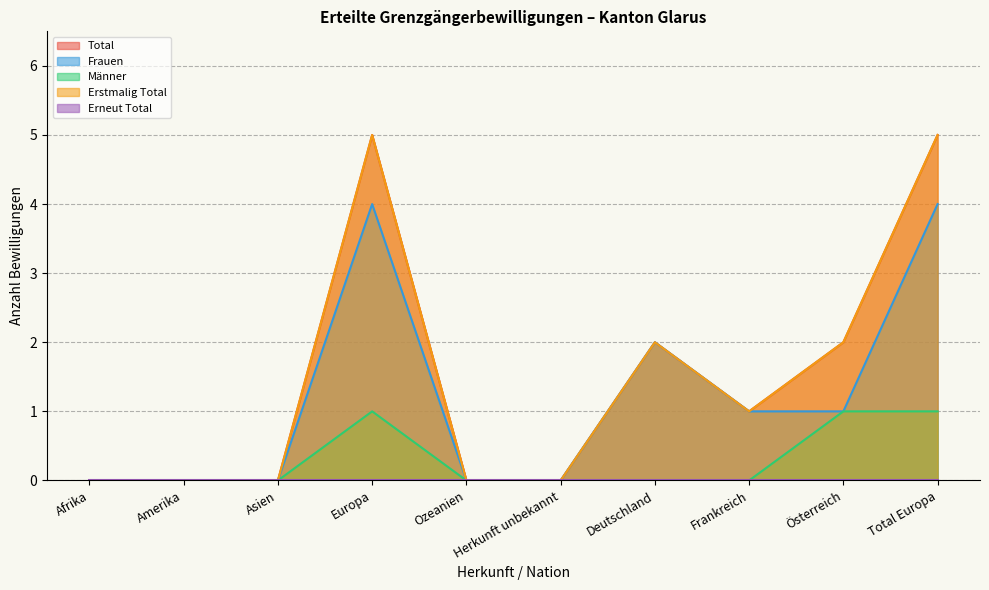

At which label does Erstmalig Total first exceed 1?

Europa